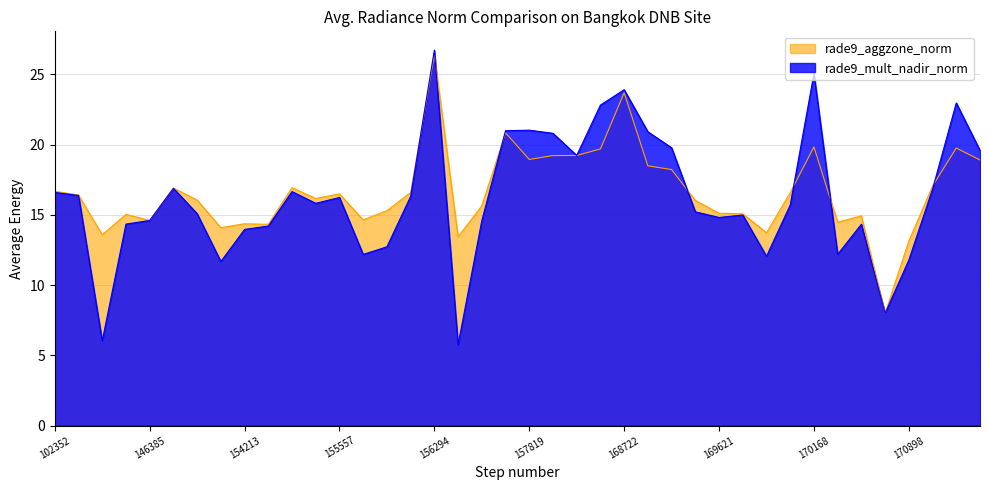

Which series ends up on top after the final intersection of rade9_mult_nadir_norm and rade9_aggzone_norm?

rade9_mult_nadir_norm